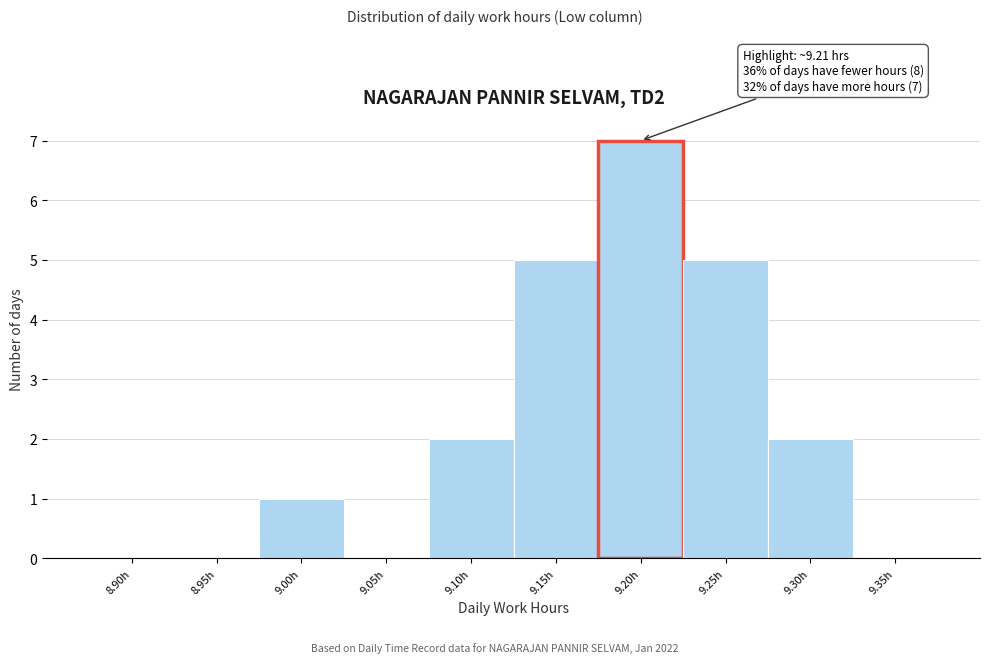

Reading left to right, what are all the values shown in this chart?

8.90h=0	8.95h=0	9.00h=1	9.05h=0	9.10h=2	9.15h=5	9.20h=7	9.25h=5	9.30h=2	9.35h=0